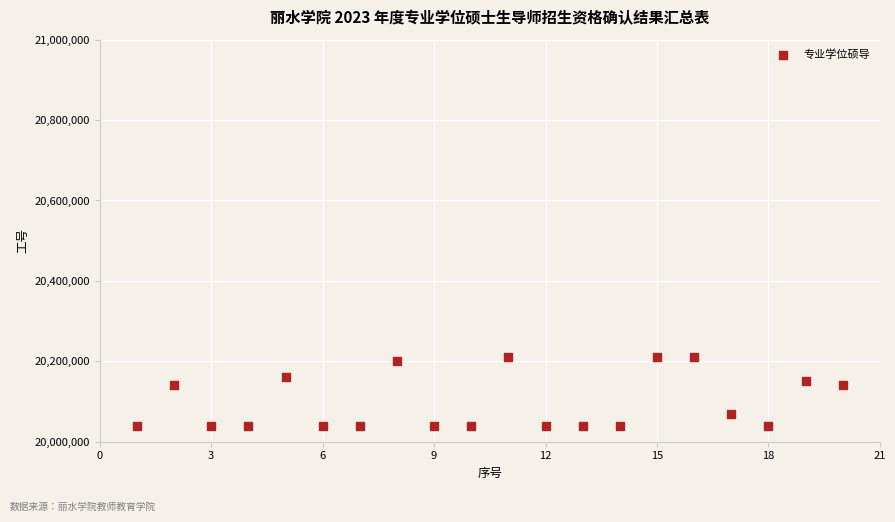

What is the range of Y values (max minus min)?

170040